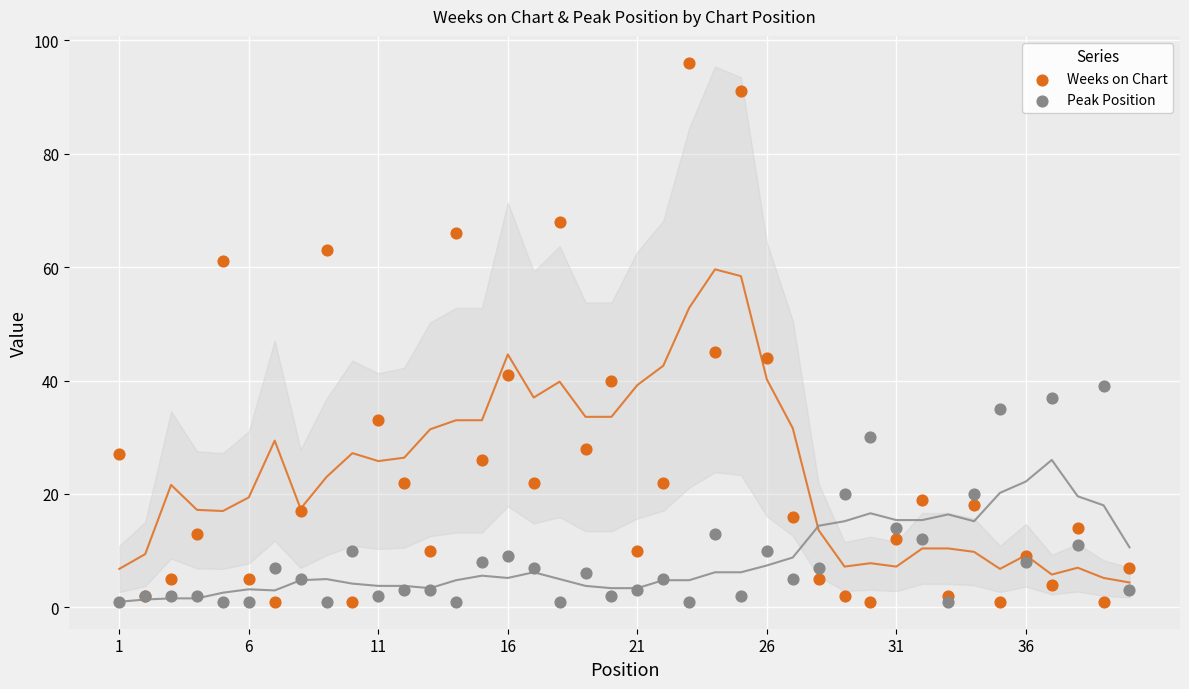

What are all the series names shown in the legend?

Weeks on Chart, Peak Position